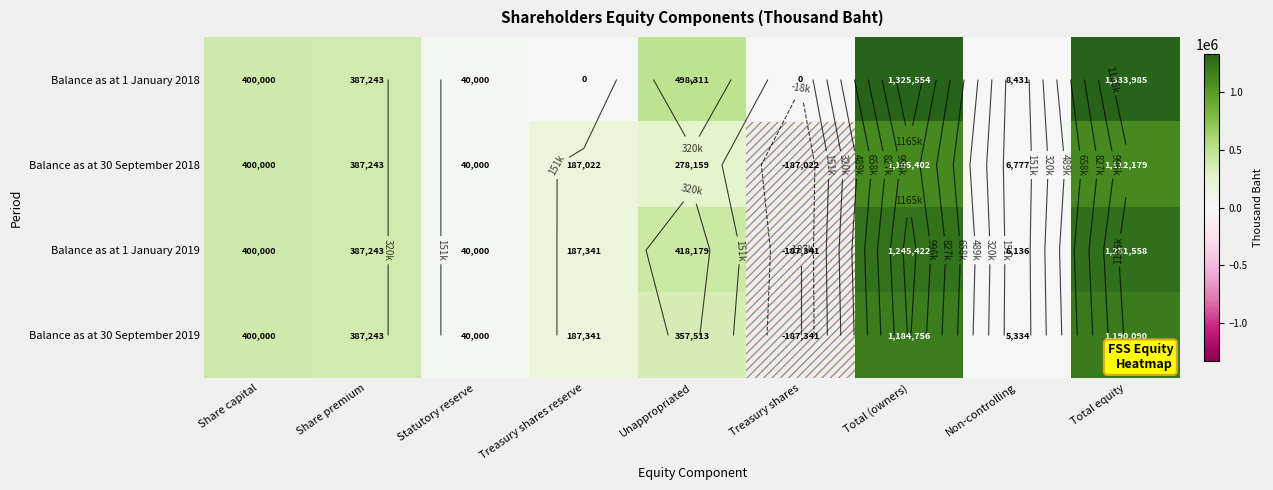

True or false: Balance as at 30 September 2018 has a value of 84720 at Unappropriated.

False